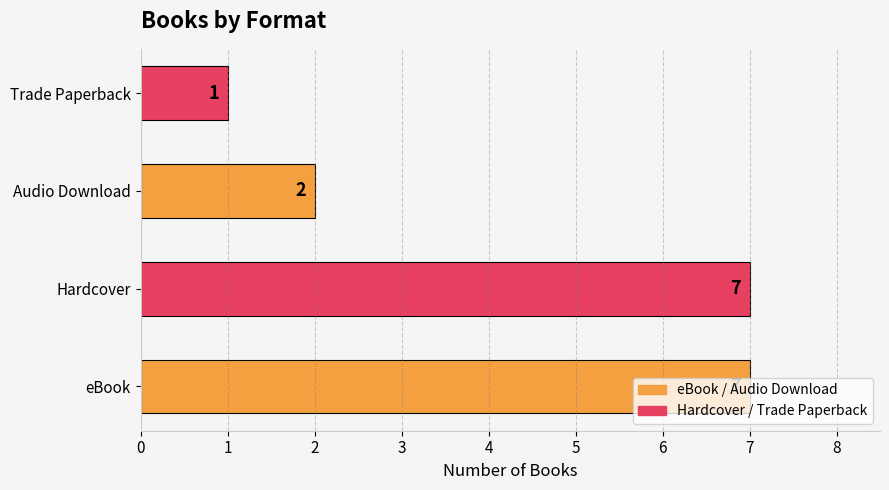

What is the average value?

4